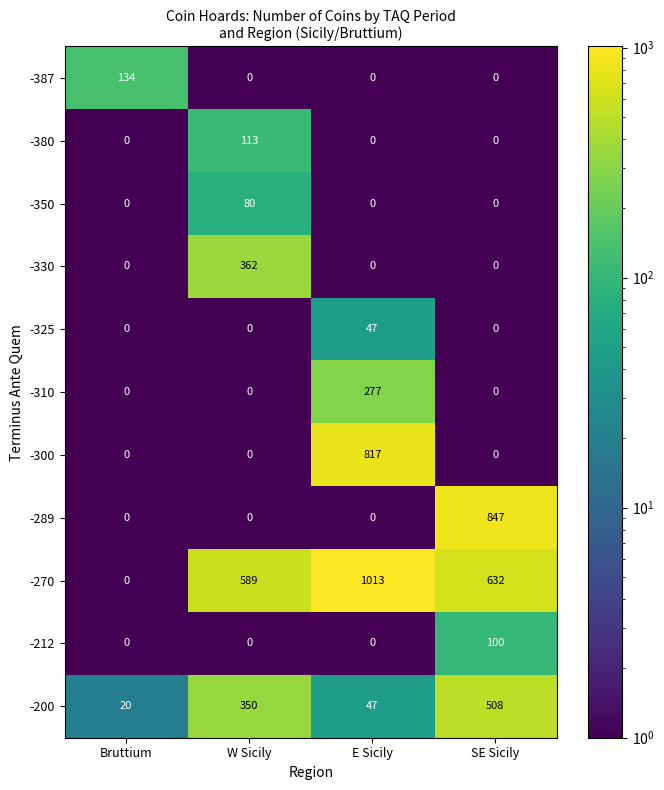

At which category is the sum across all series the highest?

E Sicily